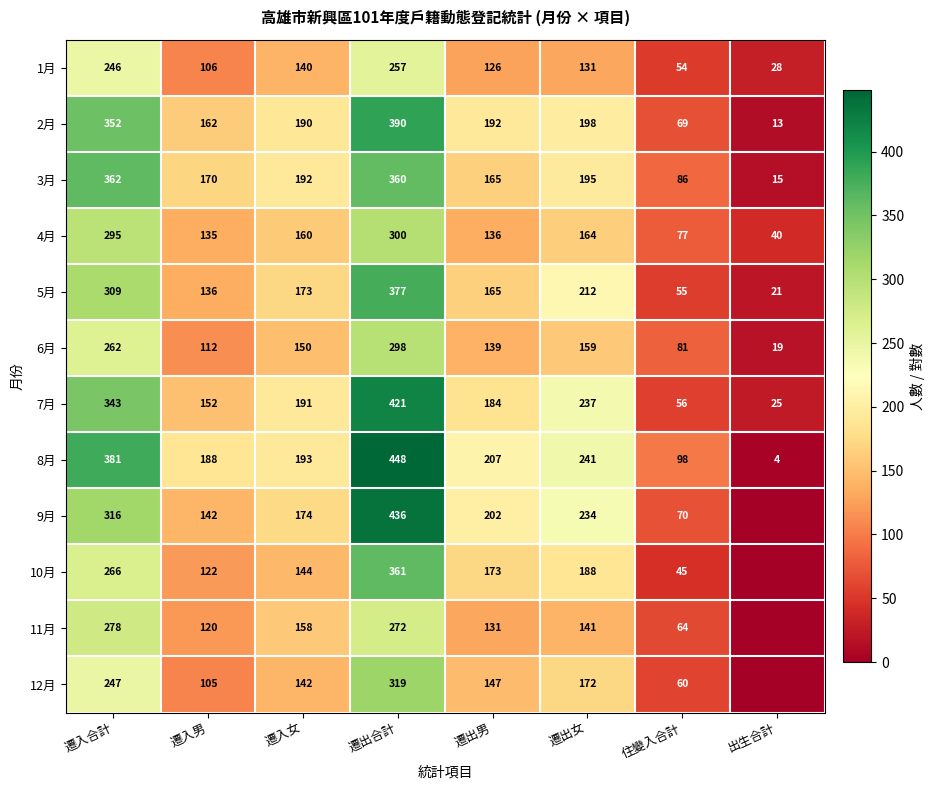

At how many categories does at least one series exceed 350?

2